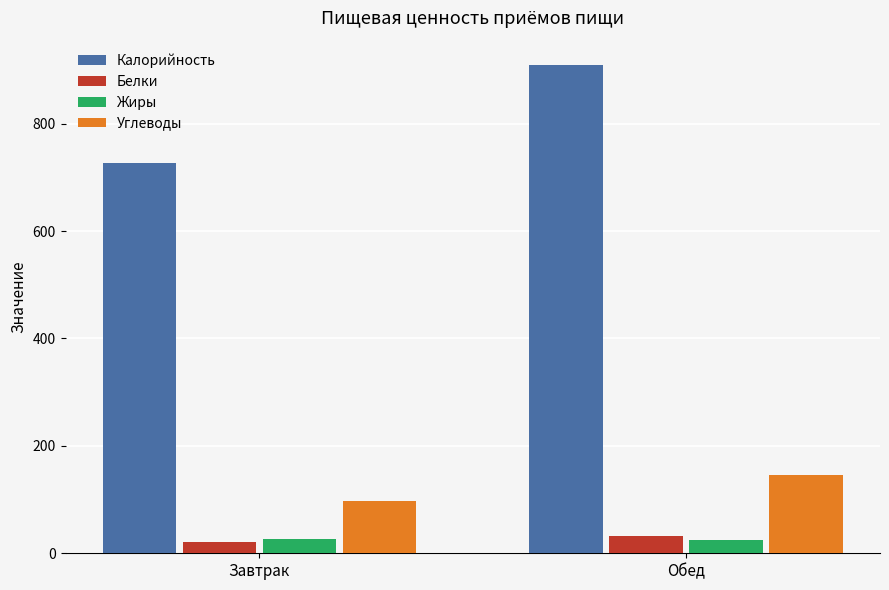

What is the difference between the highest and lowest values at Обед?

883.8